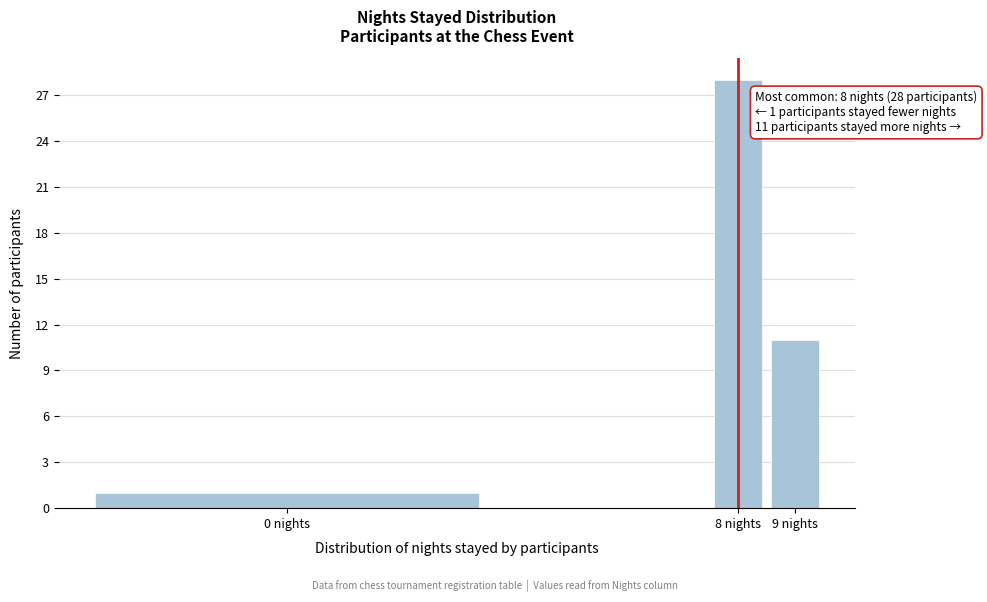

Reading left to right, what are all the values shown in this chart?

0 nights=1	8 nights=28	9 nights=11